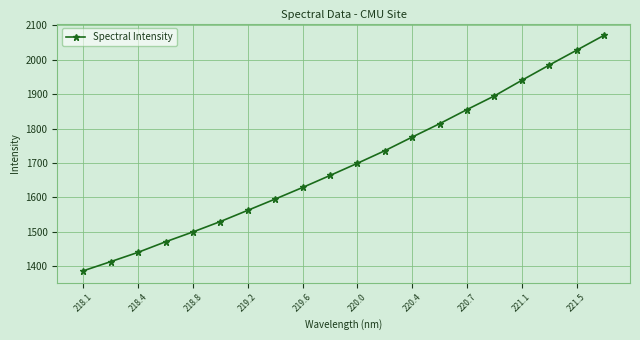

How many lines are shown in the chart?

1